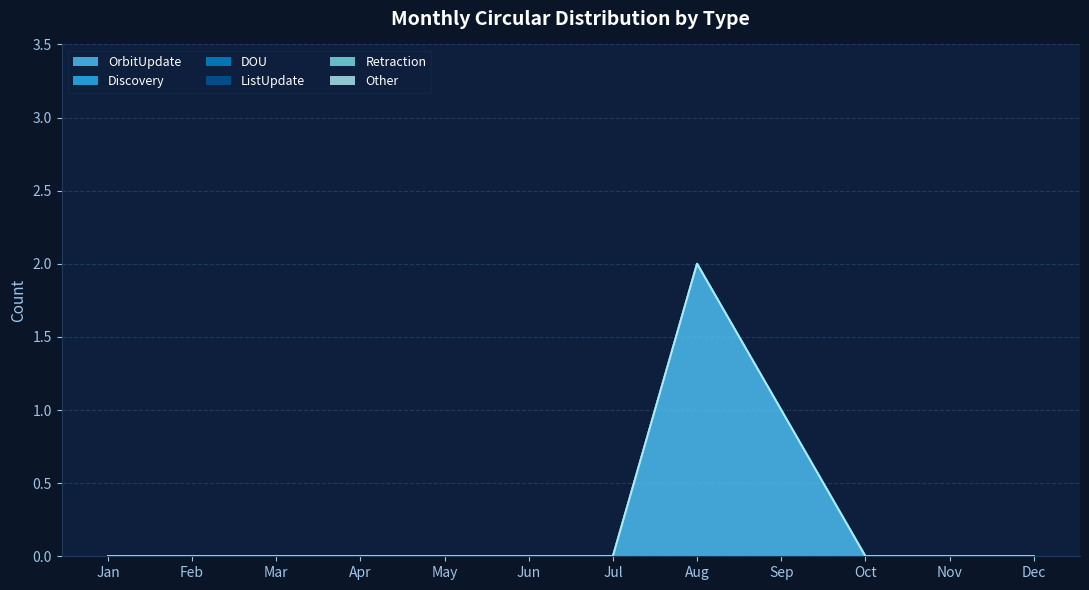

Is it true that Discovery equals 0 at Dec?

True